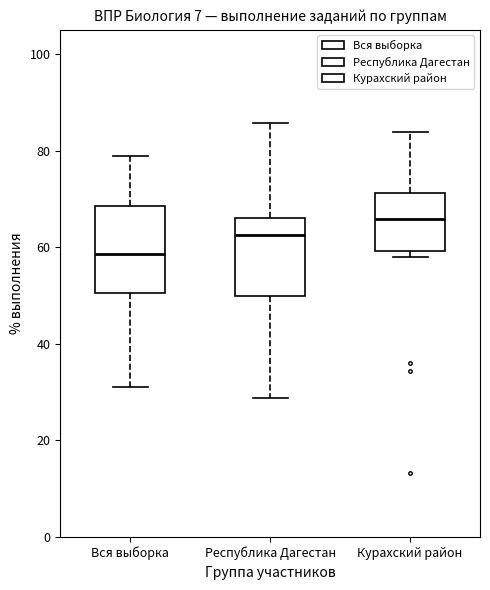

Where is the lower edge of the box for Курахский район on the y-axis? The values are not printed on the chart, so give them approximately, as read against the axis.

60